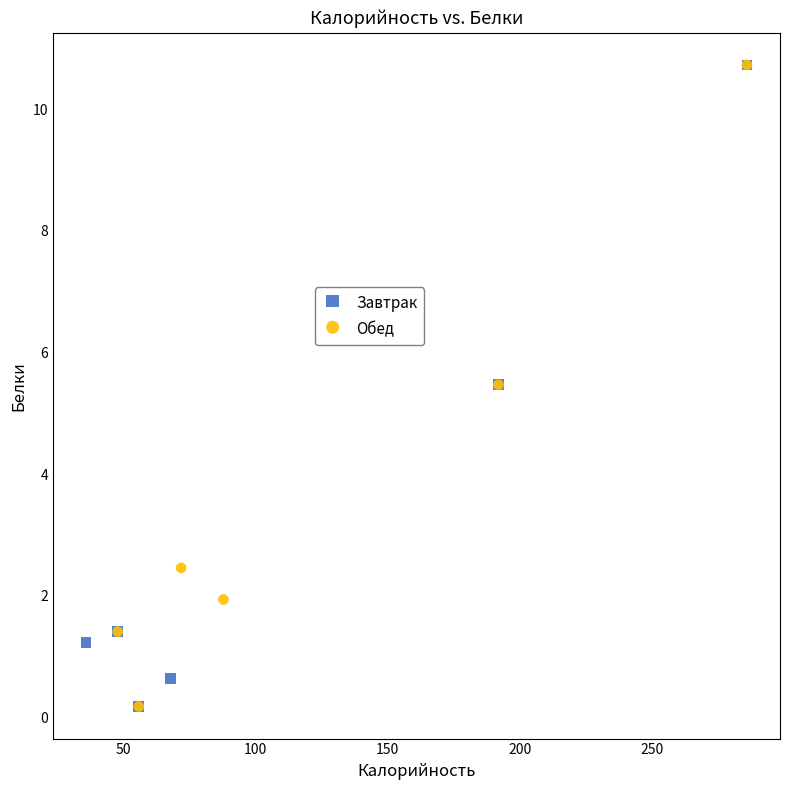

What are all the series names shown in the legend?

Завтрак, Обед